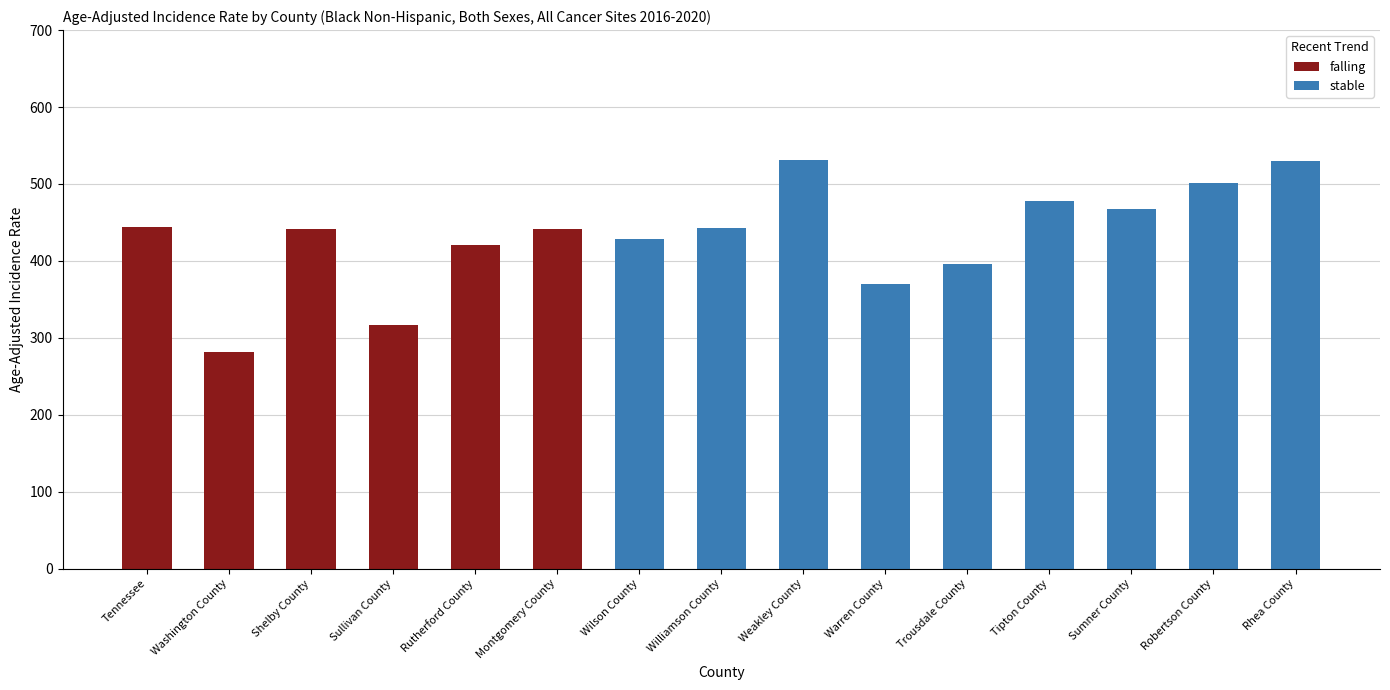

The value of falling at Rutherford County is 420.4. True or false?

True